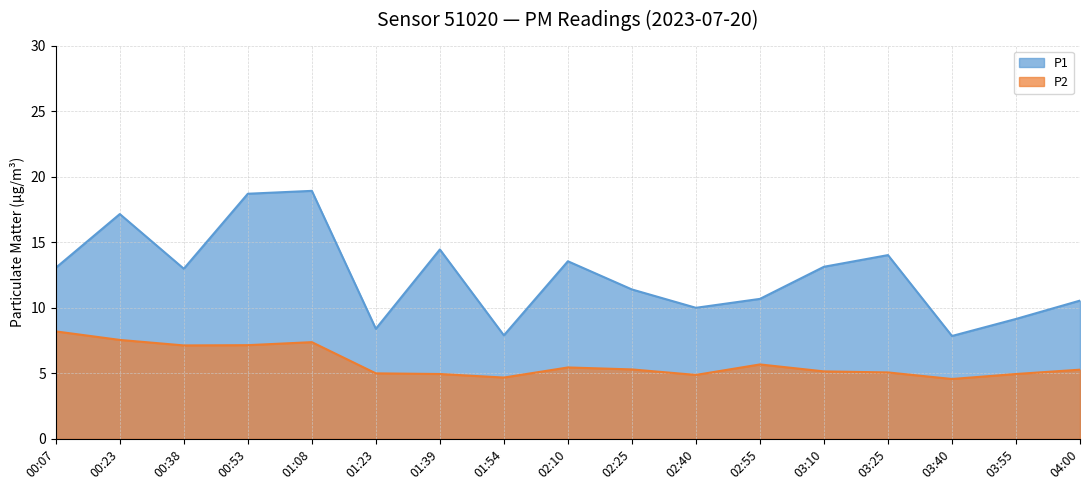

How many data points does each series have?

17